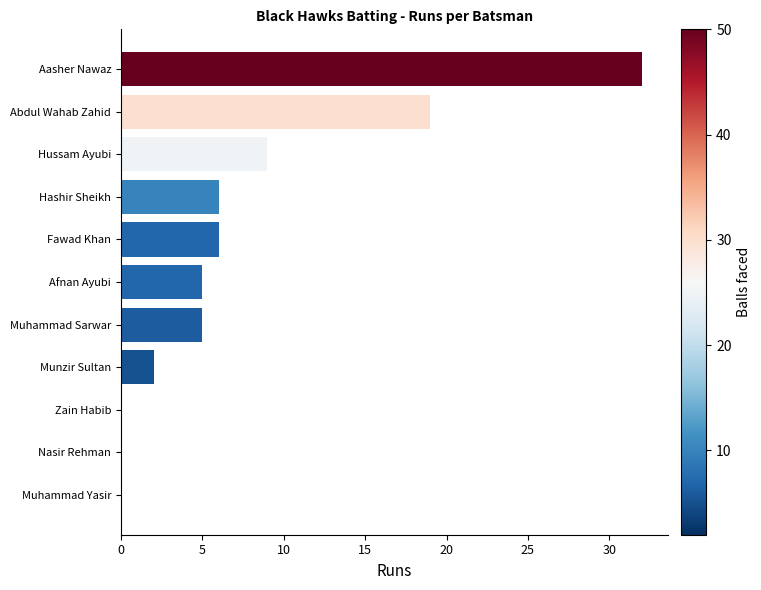

What is the average value?

8